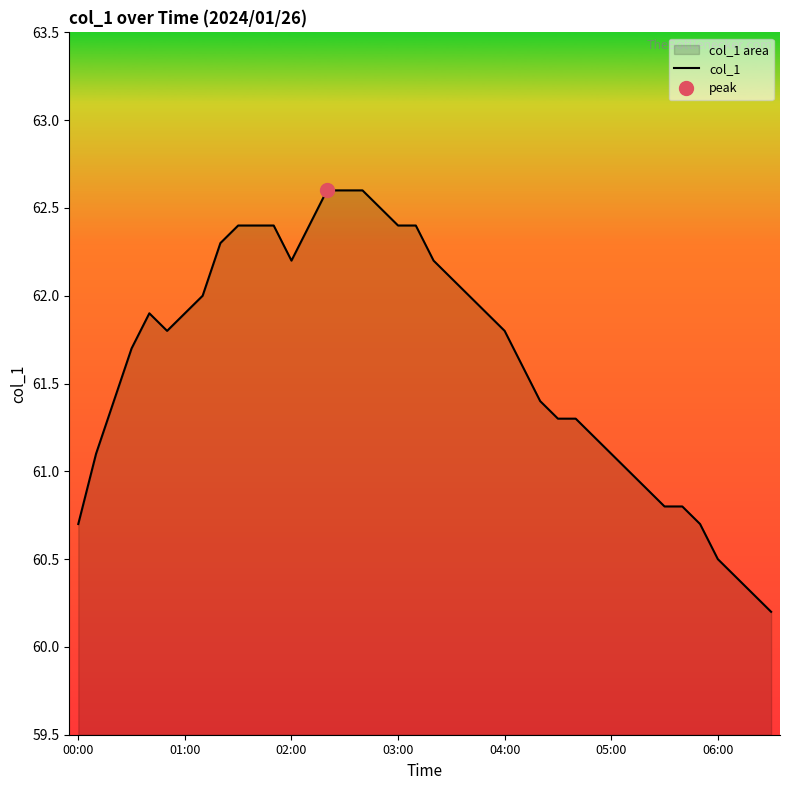

Does the chart have visible grid lines?

No